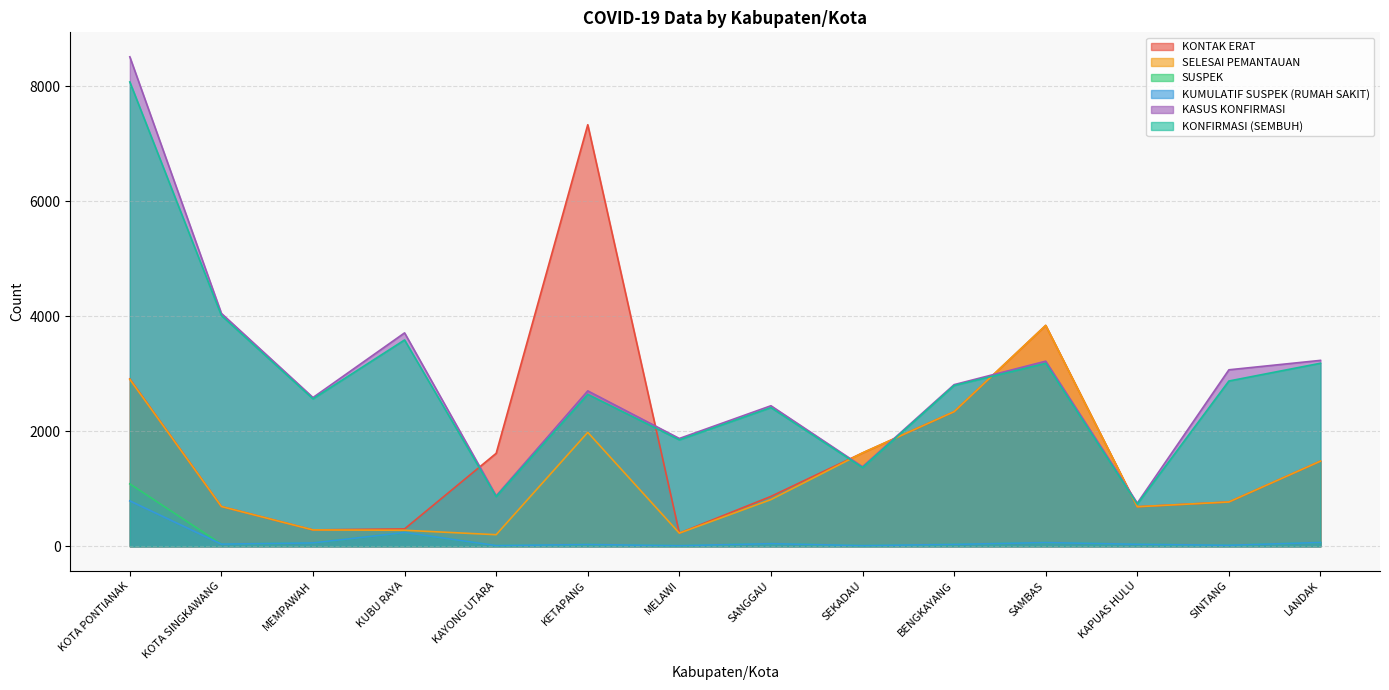

True or false: SELESAI PEMANTAUAN and SUSPEK cross at least once.

False